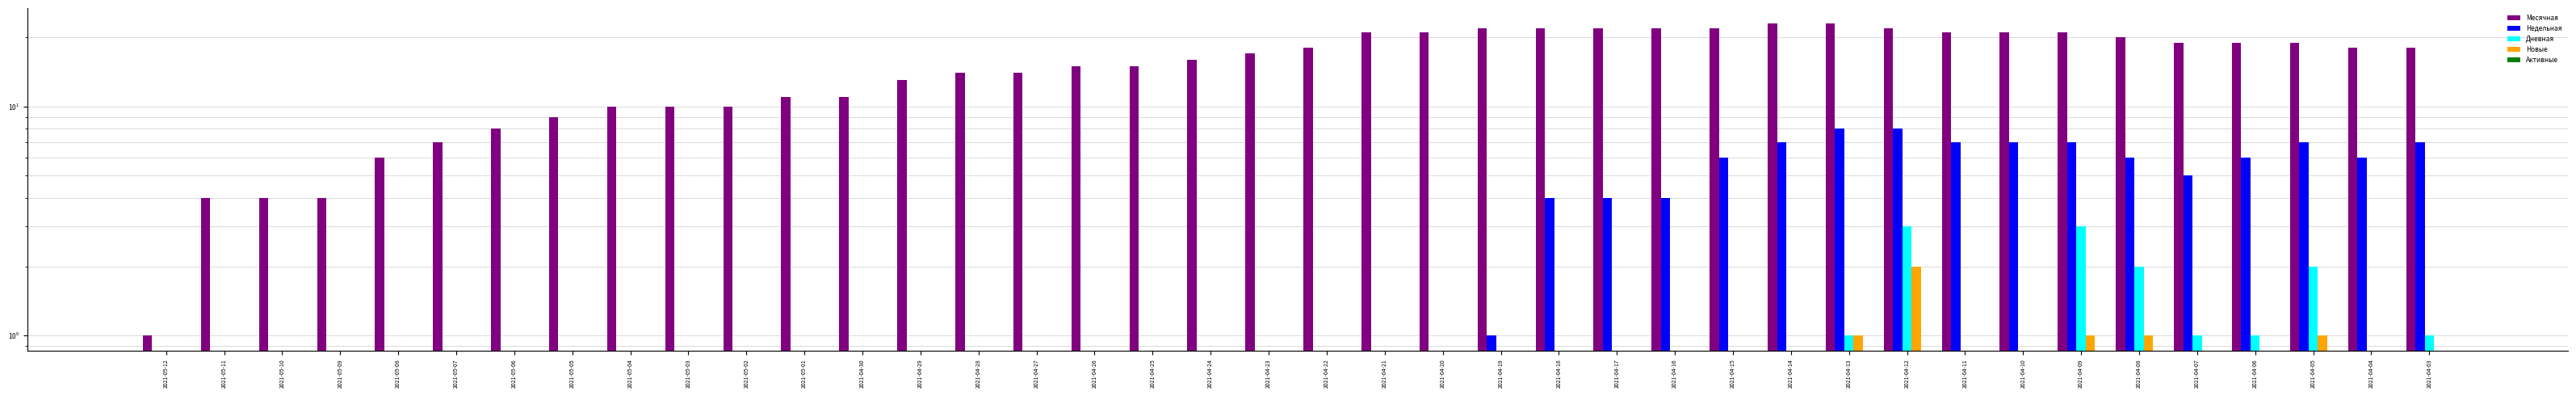

Reading left to right, extract all data points from this chart.

Месячная: 2021-05-12=1	2021-05-11=4	2021-05-10=4	2021-05-09=4	2021-05-08=6	2021-05-07=7	2021-05-06=8	2021-05-05=9	2021-05-04=10	2021-05-03=10	2021-05-02=10	2021-05-01=11	2021-04-30=11	2021-04-29=13	2021-04-28=14	2021-04-27=14	2021-04-26=15	2021-04-25=15	2021-04-24=16	2021-04-23=17	2021-04-22=18	2021-04-21=21	2021-04-20=21	2021-04-19=22	2021-04-18=22	2021-04-17=22	2021-04-16=22	2021-04-15=22	2021-04-14=23	2021-04-13=23	2021-04-12=22	2021-04-11=21	2021-04-10=21	2021-04-09=21	2021-04-08=20	2021-04-07=19	2021-04-06=19	2021-04-05=19	2021-04-04=18	2021-04-03=18
Недельная: 2021-05-12=0	2021-05-11=0	2021-05-10=0	2021-05-09=0	2021-05-08=0	2021-05-07=0	2021-05-06=0	2021-05-05=0	2021-05-04=0	2021-05-03=0	2021-05-02=0	2021-05-01=0	2021-04-30=0	2021-04-29=0	2021-04-28=0	2021-04-27=0	2021-04-26=0	2021-04-25=0	2021-04-24=0	2021-04-23=0	2021-04-22=0	2021-04-21=0	2021-04-20=0	2021-04-19=1	2021-04-18=4	2021-04-17=4	2021-04-16=4	2021-04-15=6	2021-04-14=7	2021-04-13=8	2021-04-12=8	2021-04-11=7	2021-04-10=7	2021-04-09=7	2021-04-08=6	2021-04-07=5	2021-04-06=6	2021-04-05=7	2021-04-04=6	2021-04-03=7
Дневная: 2021-05-12=0	2021-05-11=0	2021-05-10=0	2021-05-09=0	2021-05-08=0	2021-05-07=0	2021-05-06=0	2021-05-05=0	2021-05-04=0	2021-05-03=0	2021-05-02=0	2021-05-01=0	2021-04-30=0	2021-04-29=0	2021-04-28=0	2021-04-27=0	2021-04-26=0	2021-04-25=0	2021-04-24=0	2021-04-23=0	2021-04-22=0	2021-04-21=0	2021-04-20=0	2021-04-19=0	2021-04-18=0	2021-04-17=0	2021-04-16=0	2021-04-15=0	2021-04-14=0	2021-04-13=1	2021-04-12=3	2021-04-11=0	2021-04-10=0	2021-04-09=3	2021-04-08=2	2021-04-07=1	2021-04-06=1	2021-04-05=2	2021-04-04=0	2021-04-03=1
Новые: 2021-05-12=0	2021-05-11=0	2021-05-10=0	2021-05-09=0	2021-05-08=0	2021-05-07=0	2021-05-06=0	2021-05-05=0	2021-05-04=0	2021-05-03=0	2021-05-02=0	2021-05-01=0	2021-04-30=0	2021-04-29=0	2021-04-28=0	2021-04-27=0	2021-04-26=0	2021-04-25=0	2021-04-24=0	2021-04-23=0	2021-04-22=0	2021-04-21=0	2021-04-20=0	2021-04-19=0	2021-04-18=0	2021-04-17=0	2021-04-16=0	2021-04-15=0	2021-04-14=0	2021-04-13=1	2021-04-12=2	2021-04-11=0	2021-04-10=0	2021-04-09=1	2021-04-08=1	2021-04-07=0	2021-04-06=0	2021-04-05=1	2021-04-04=0	2021-04-03=0
Активные: 2021-05-12=0	2021-05-11=0	2021-05-10=0	2021-05-09=0	2021-05-08=0	2021-05-07=0	2021-05-06=0	2021-05-05=0	2021-05-04=0	2021-05-03=0	2021-05-02=0	2021-05-01=0	2021-04-30=0	2021-04-29=0	2021-04-28=0	2021-04-27=0	2021-04-26=0	2021-04-25=0	2021-04-24=0	2021-04-23=0	2021-04-22=0	2021-04-21=0	2021-04-20=0	2021-04-19=0	2021-04-18=0	2021-04-17=0	2021-04-16=0	2021-04-15=0	2021-04-14=0	2021-04-13=0	2021-04-12=0	2021-04-11=0	2021-04-10=0	2021-04-09=0	2021-04-08=0	2021-04-07=0	2021-04-06=0	2021-04-05=0	2021-04-04=0	2021-04-03=0